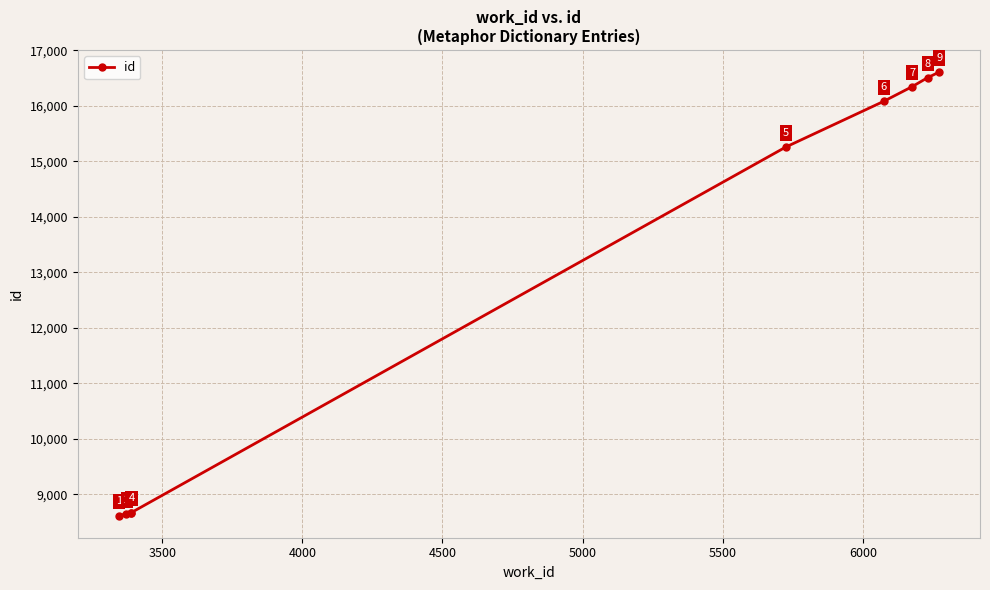

What is the value of the 3rd point from the left?

8668